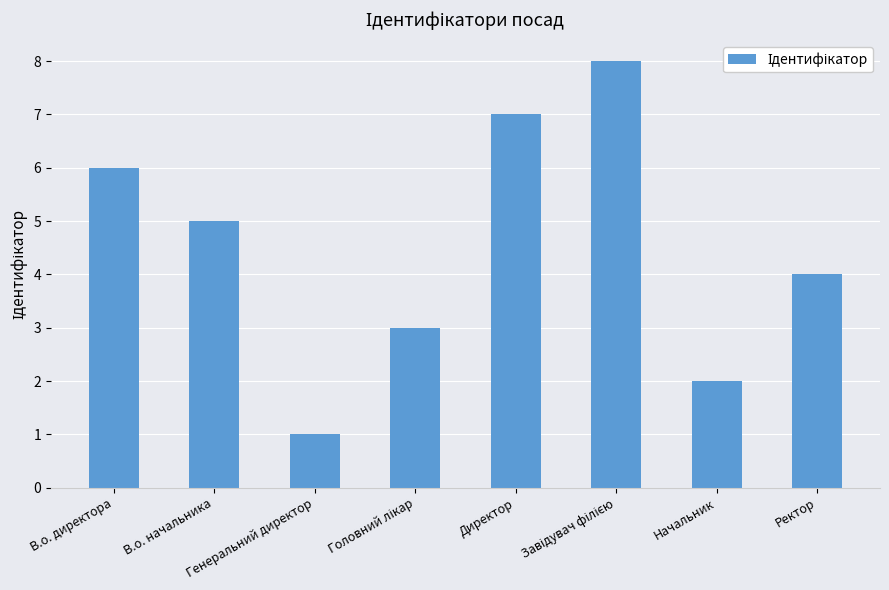

What is the maximum value shown in the chart?

8